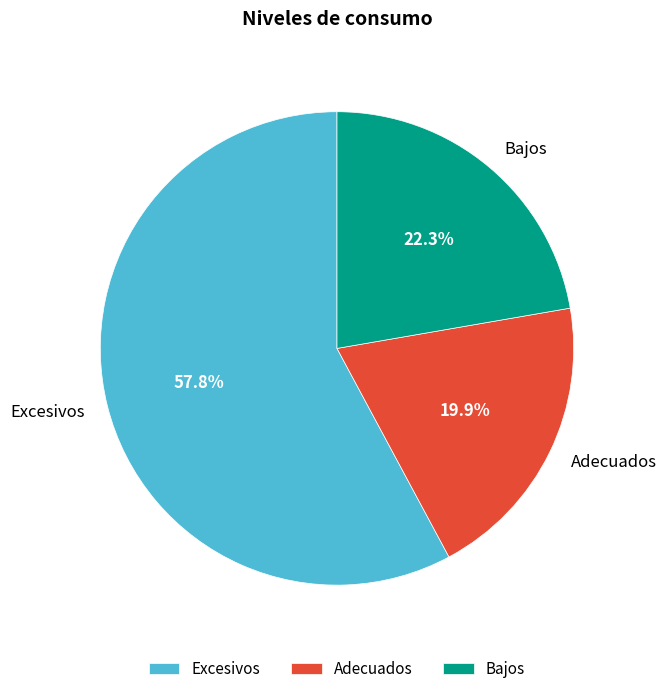

What is the smallest slice in the pie chart?

Adecuados